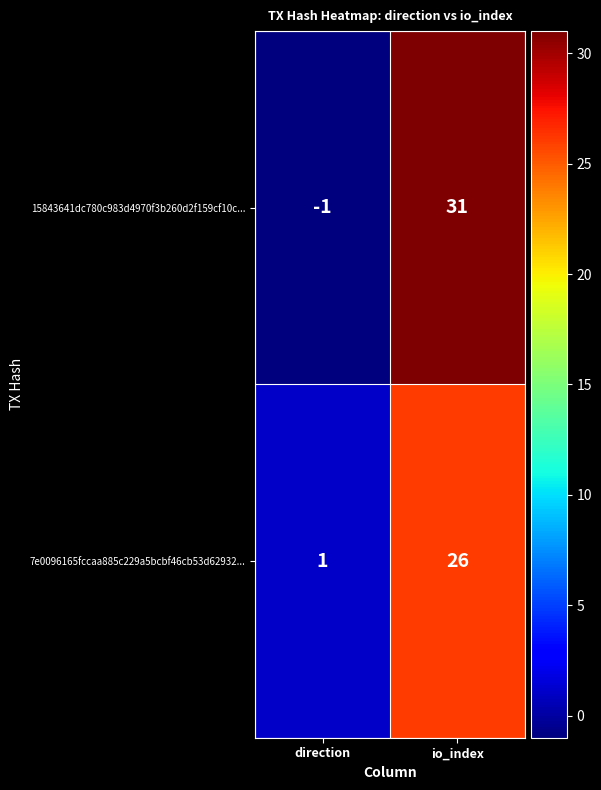

Is the value of 15843641dc780c983d4970f3b260d2f159cf10c... at io_index greater than the value of 7e0096165fccaa885c229a5bcbf46cb53d62932... at io_index?

Yes